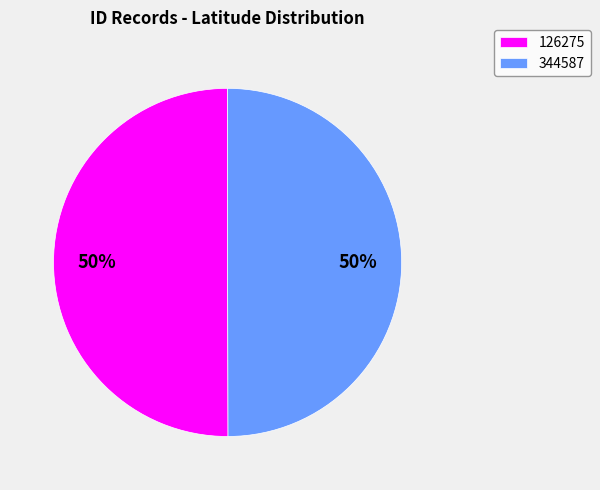

How many slices are in this pie chart?

2